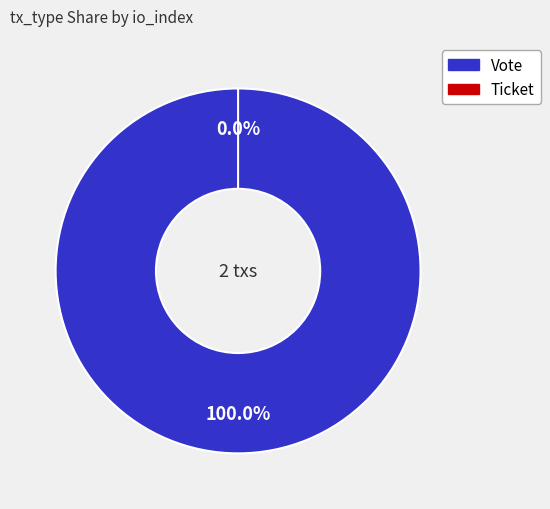

Is there any slice that represents more than half of the pie?

Yes